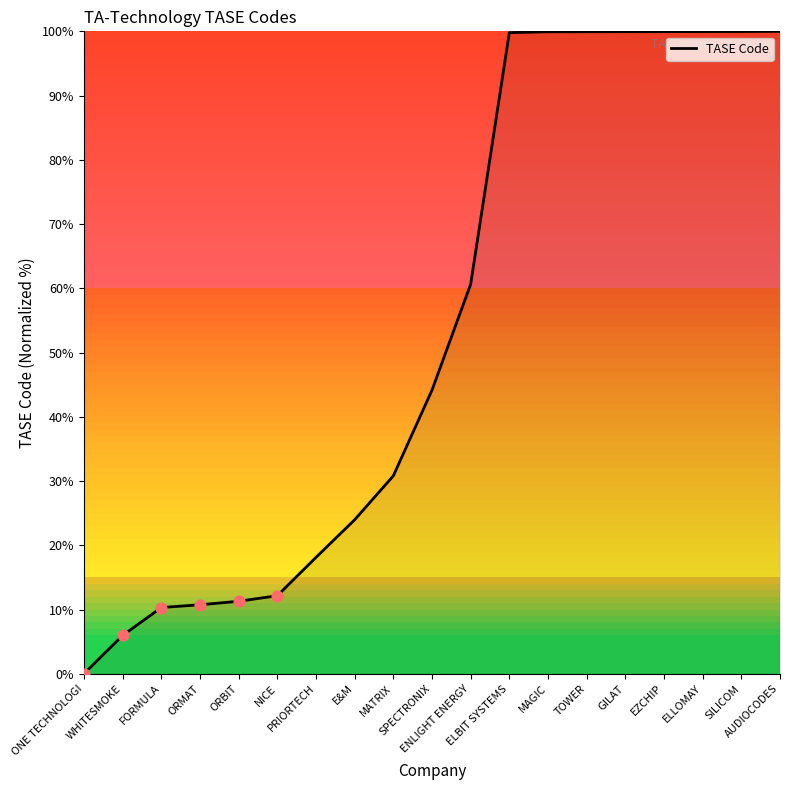

What is the change in value from ORBIT to SILICOM?

+88.7